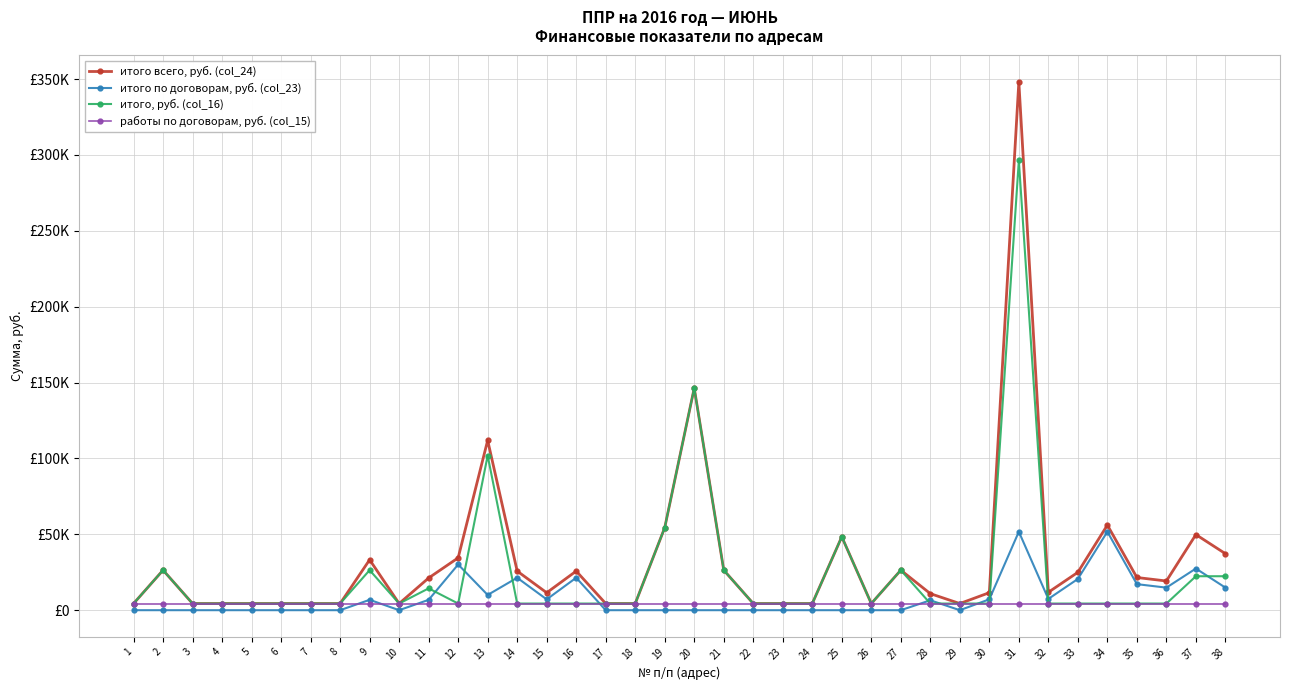

What are all the series names shown in the legend?

итого всего, руб. (col_24), итого по договорам, руб. (col_23), итого, руб. (col_16), работы по договорам, руб. (col_15)